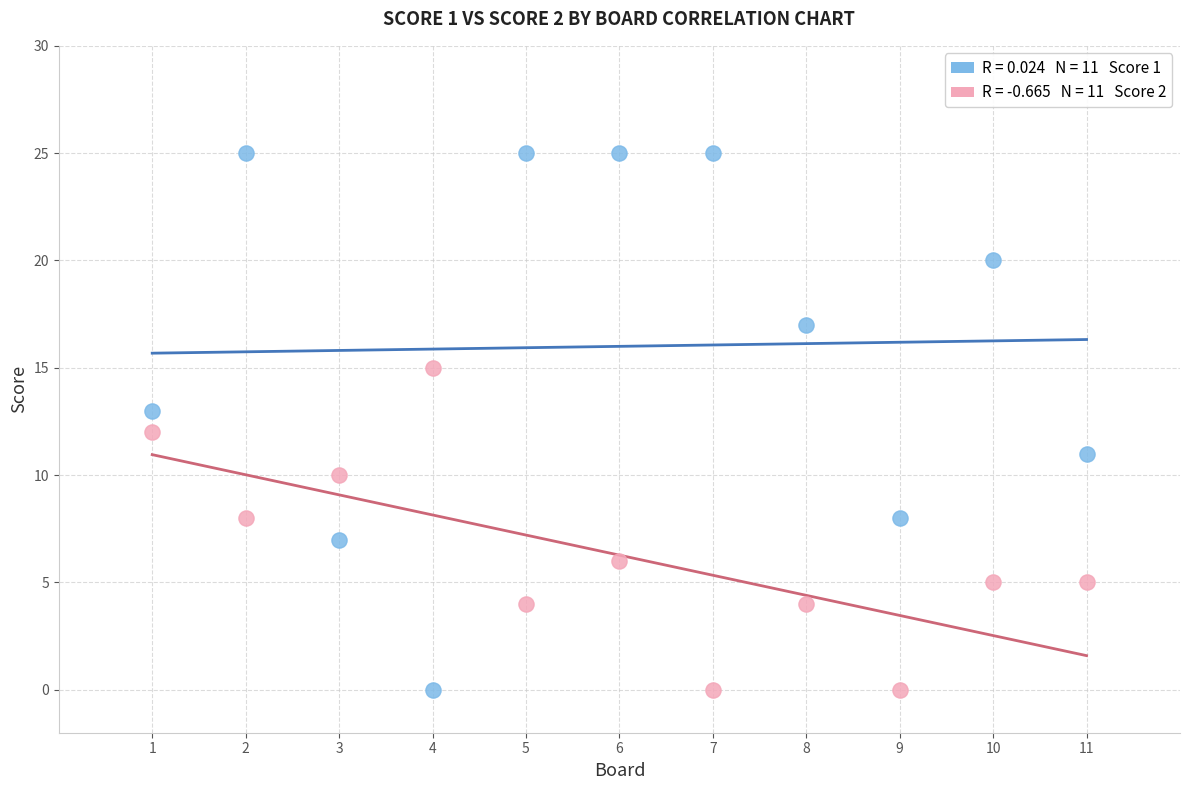

Across all data points, what is the range of X values (max minus min)?

10